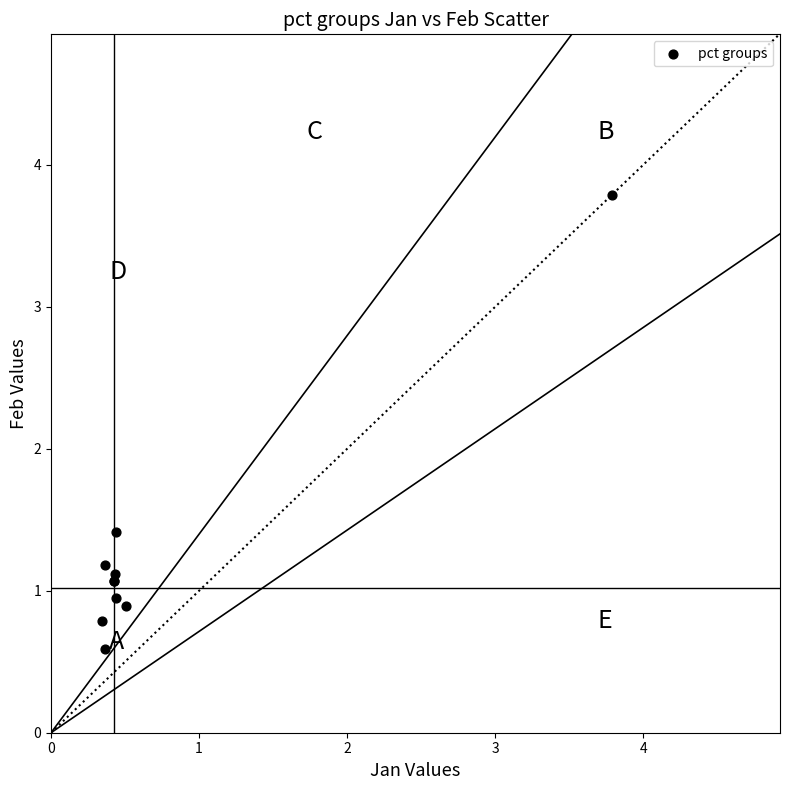

What Y value in the scatter plot is closest to 2?

1.4